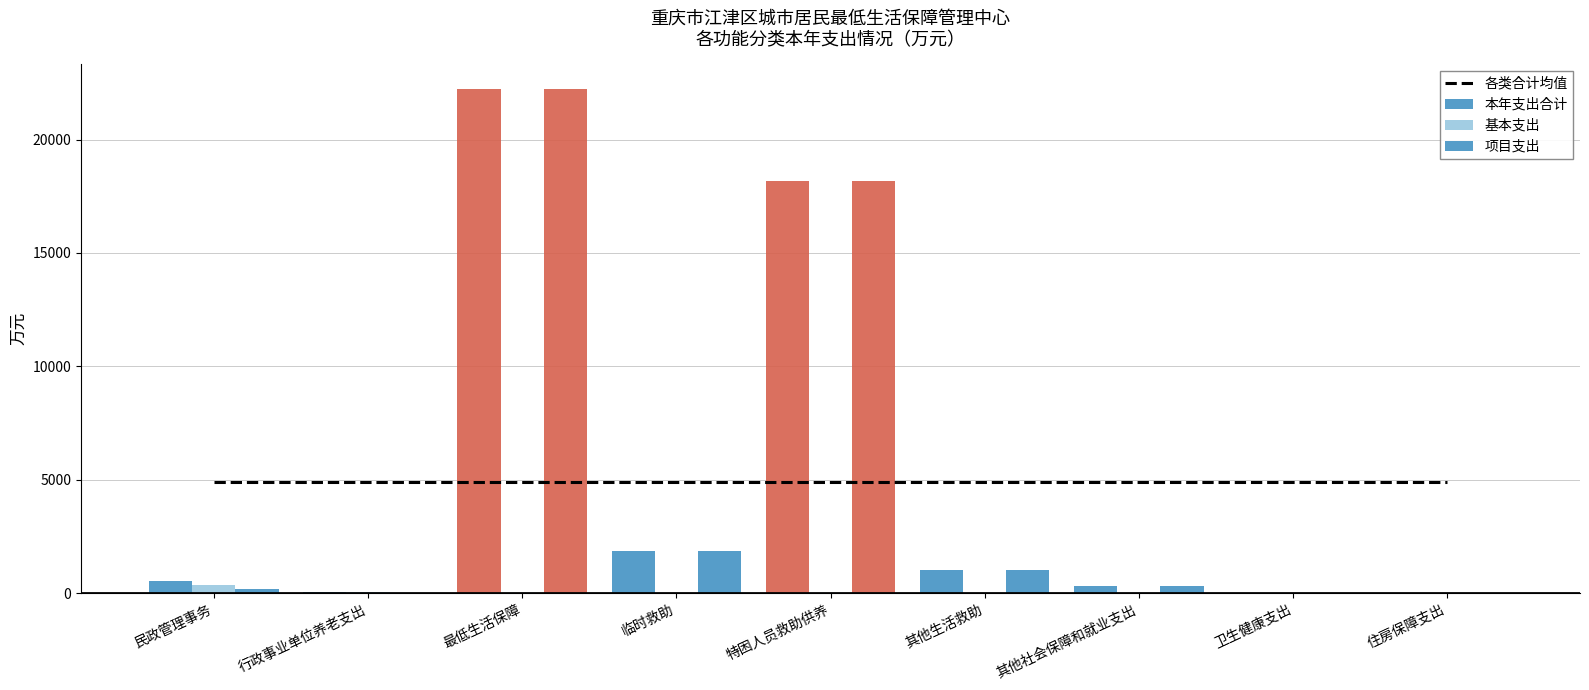

How many categories are shown in the chart?

9